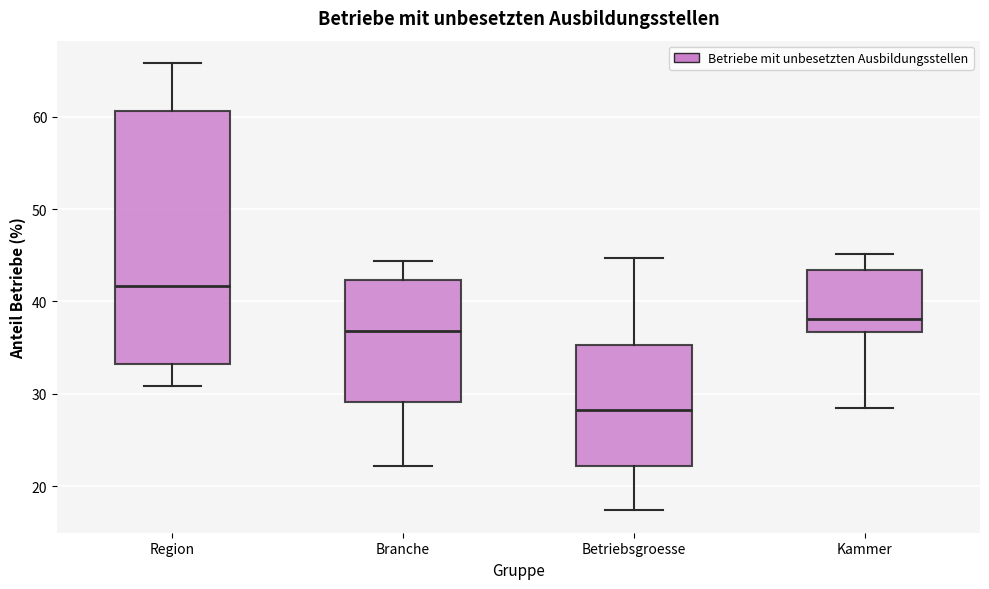

Reading left to right, read every box against the y-axis: the position of its median line, the range the box covers, and the ends of its whiskers. The values are not printed on the chart, so give them approximately, as read against the axis.

Region: median 42, box 33 to 61, whiskers 31 to 66
Branche: median 37, box 29 to 42, whiskers 22 to 44
Betriebsgroesse: median 28, box 22 to 35, whiskers 17 to 45
Kammer: median 38, box 37 to 43, whiskers 29 to 45